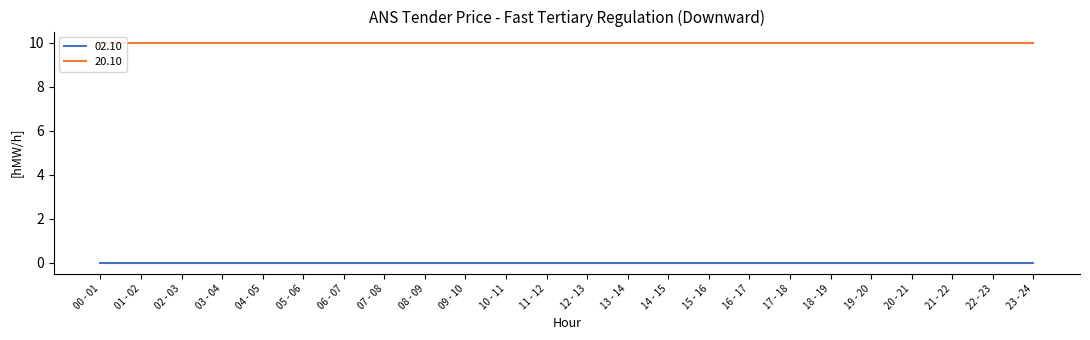

Is the value of 02.10 at 14 - 15 greater than the value of 20.10 at 06 - 07?

No